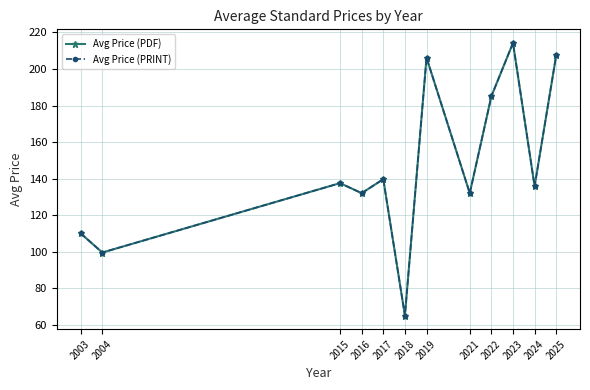

Does the chart have visible grid lines?

Yes